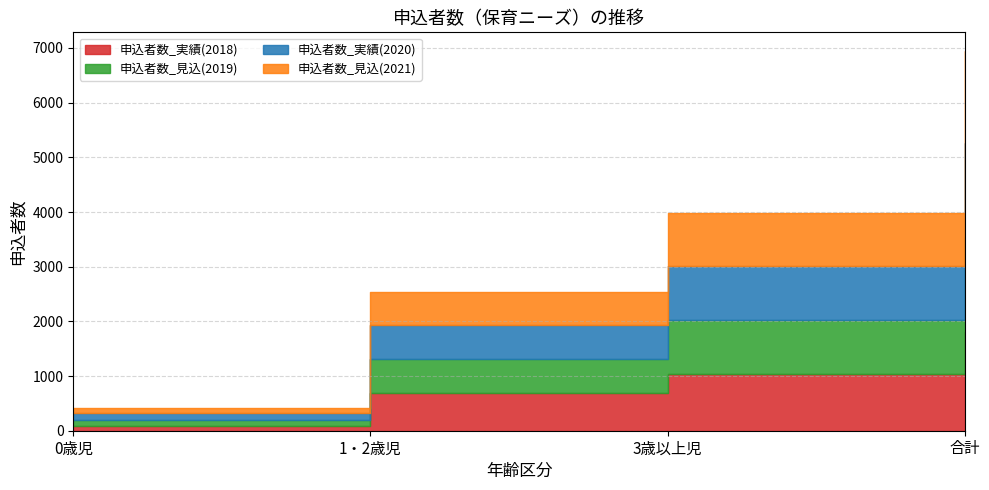

Which series has the largest total across all categories?

申込者数_実績(2018)